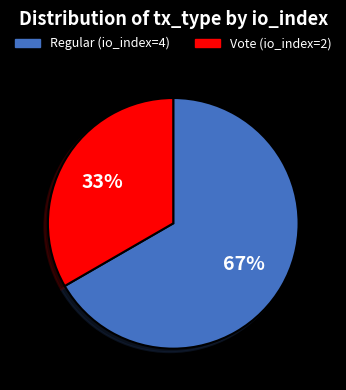

To the nearest percent, what is the average slice percentage?

50%